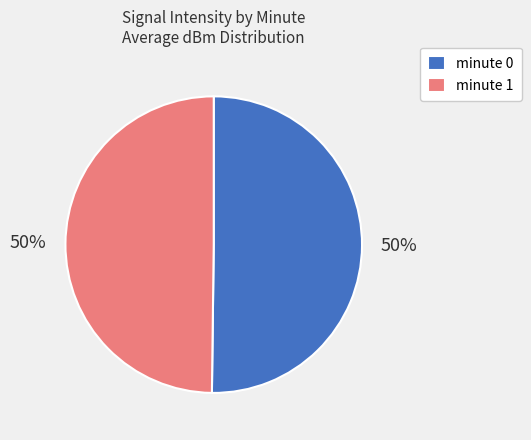

To the nearest percent, what percentage of the pie is minute 1?

50%